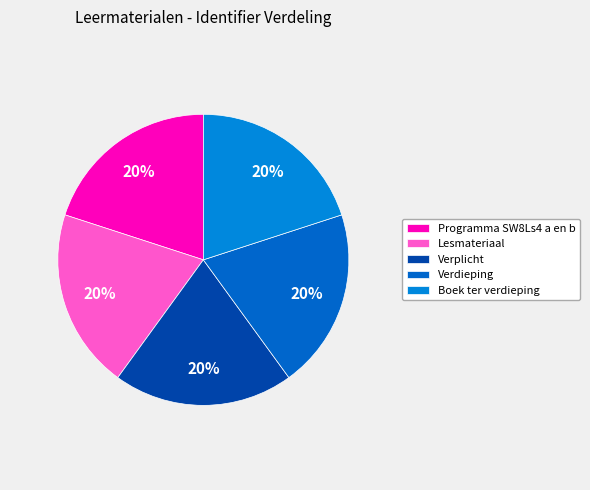

Which category has the smallest portion of the pie?

Programma SW8Ls4 a en b